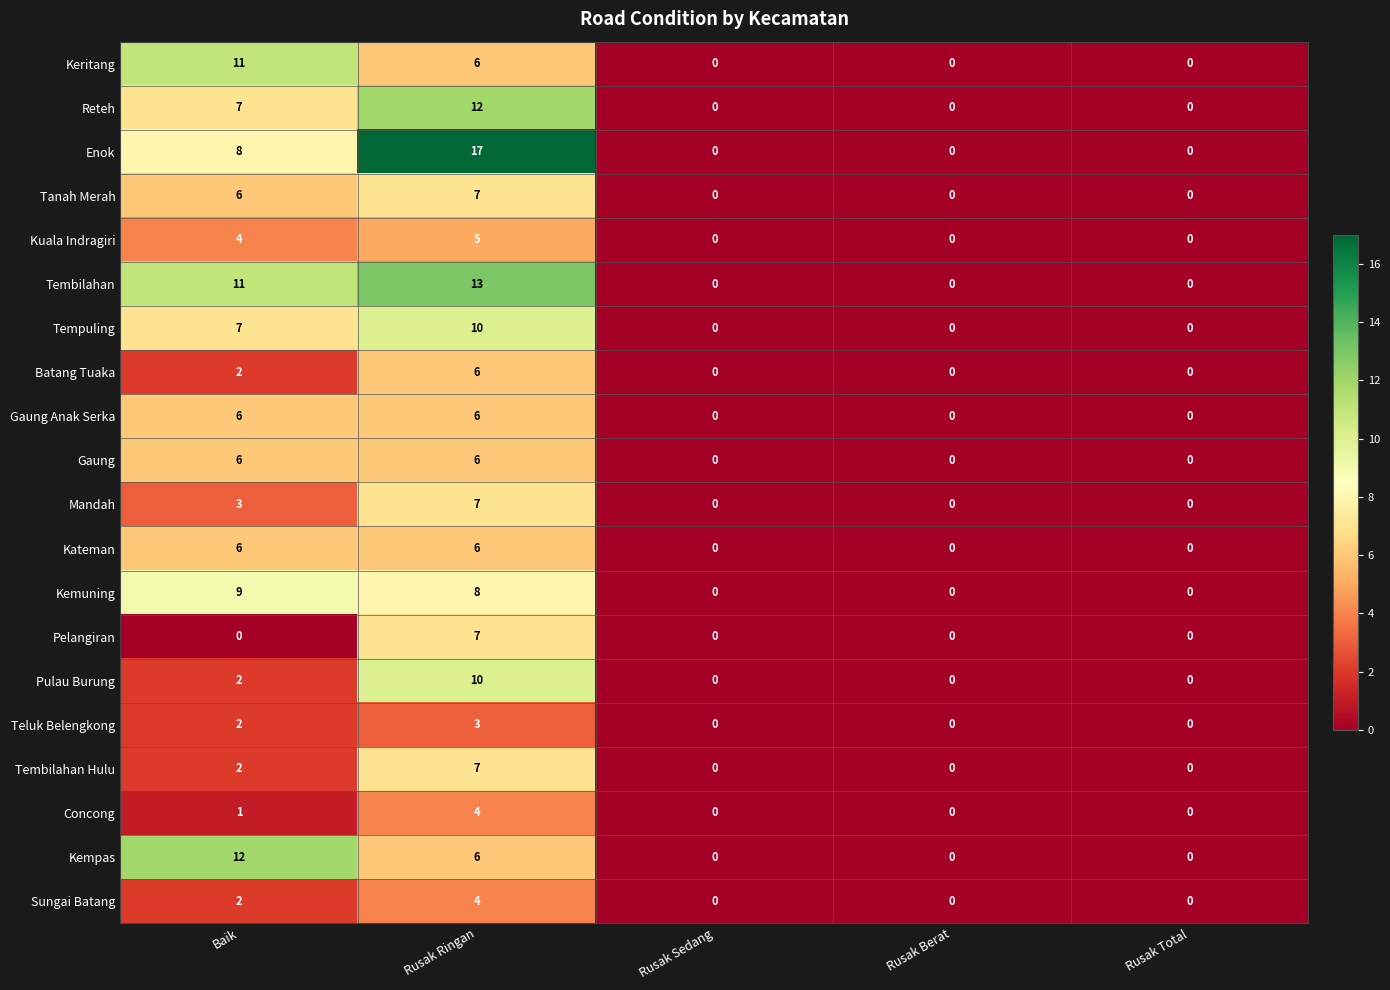

Is it true that Concong equals 0 at Rusak Berat?

True